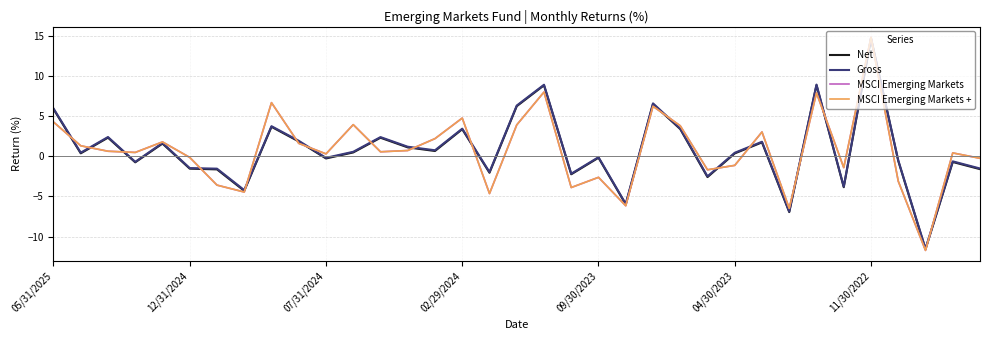

Is this an area chart (filled region under the line)?

No